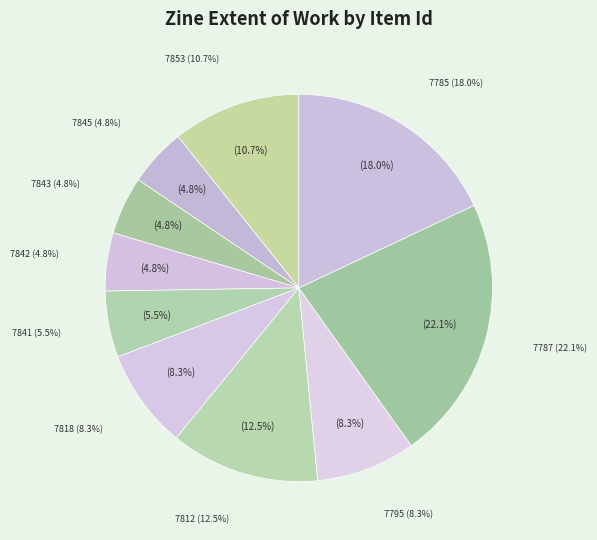

The 7795 slice represents 20% of the pie. True or false?

False